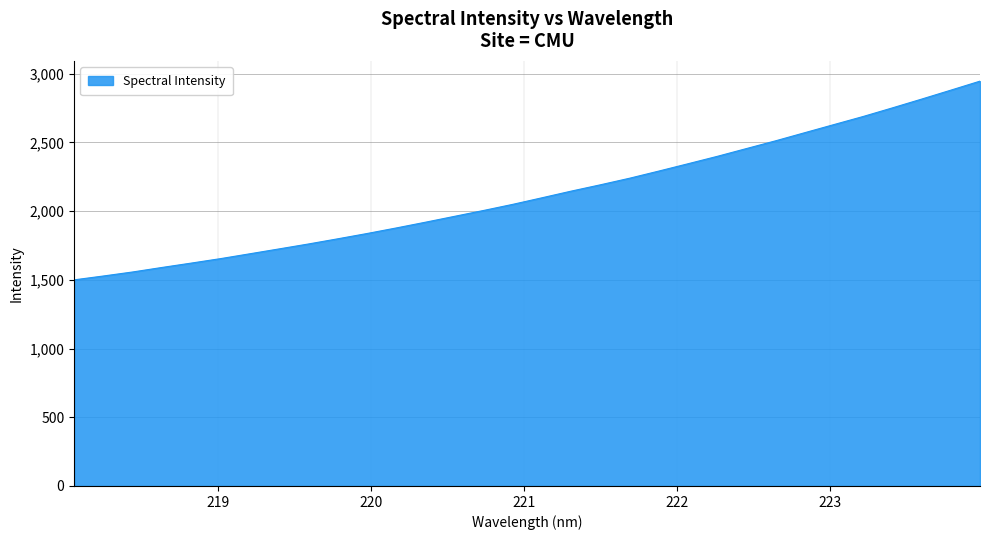

True or false: the data has more than 2 interior local peaks.

False